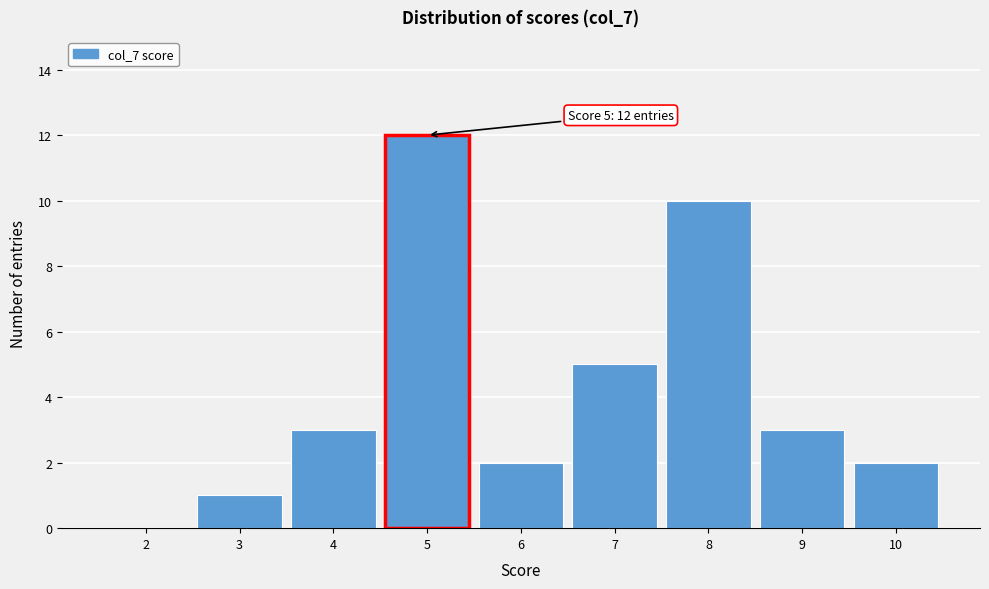

Over which range of the x-axis is the bar tallest?

4.5 to 5.5